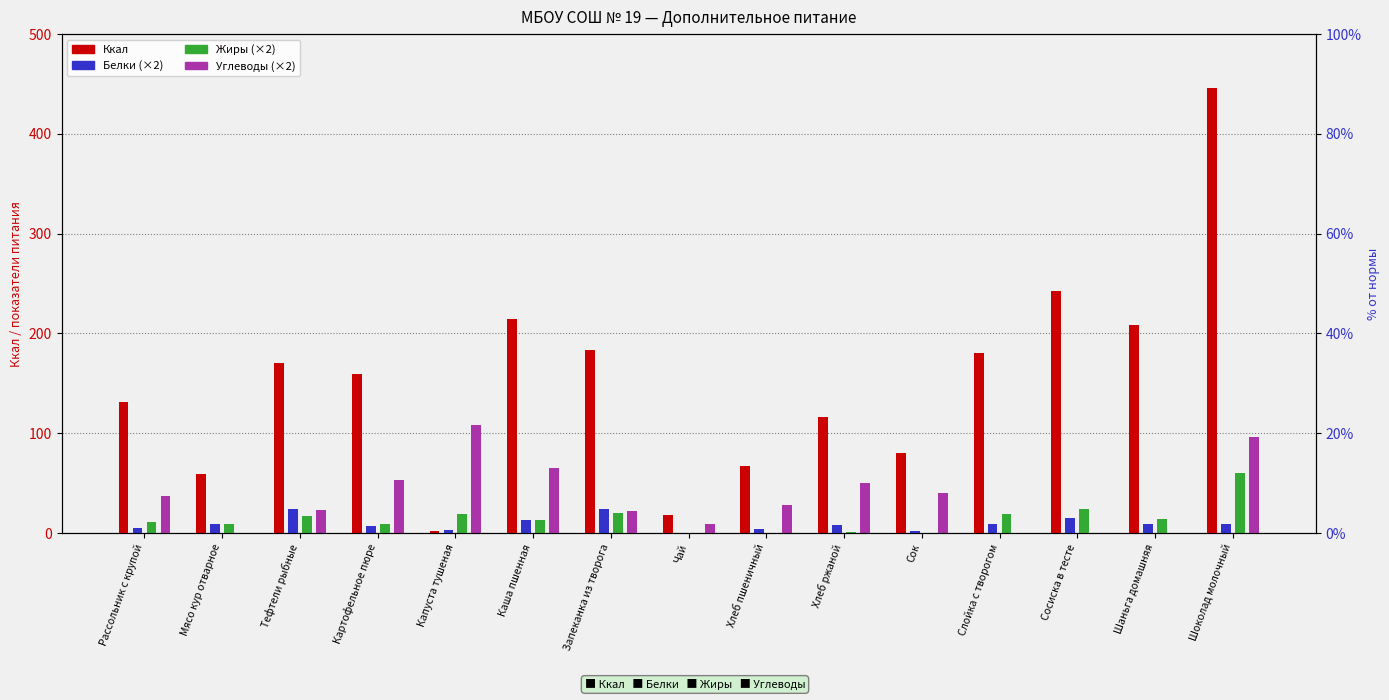

What is the maximum value for Жиры?

60.0